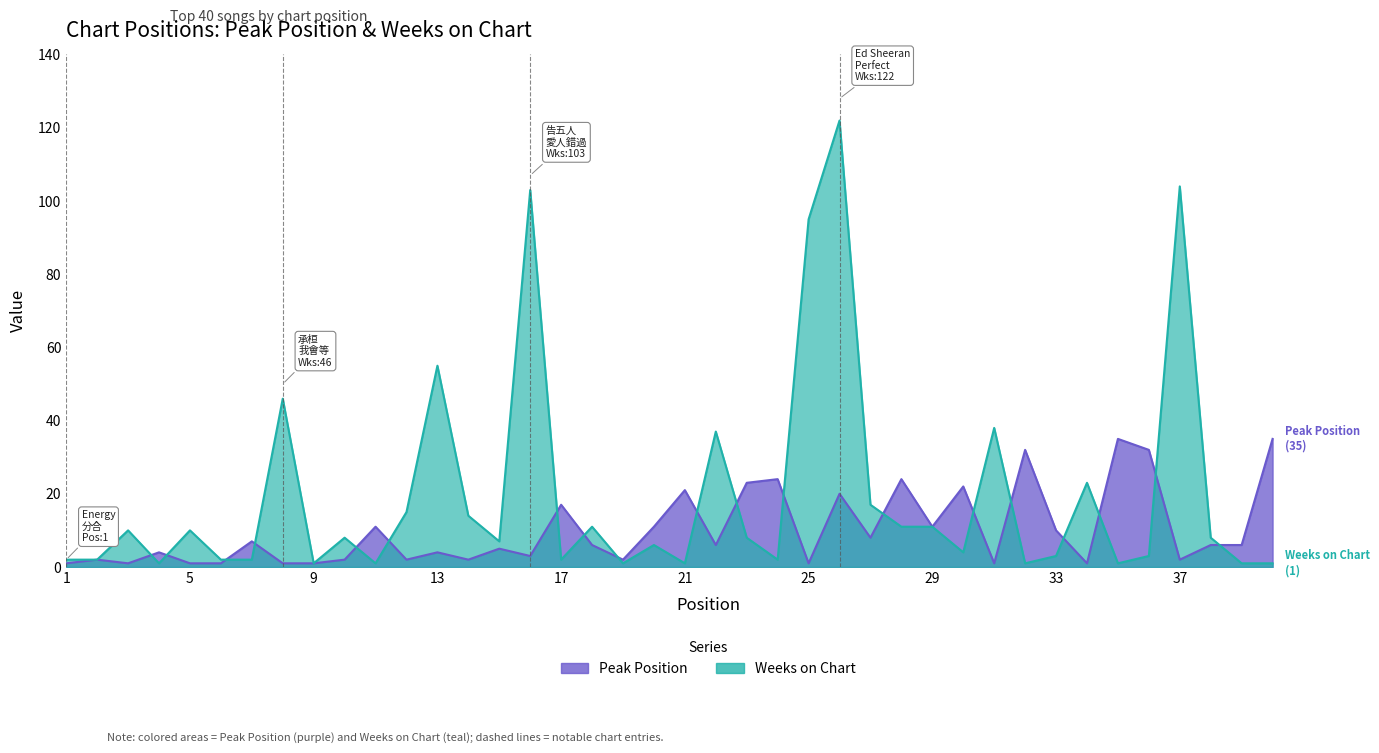

What is the highest value of the Peak Position series?

35